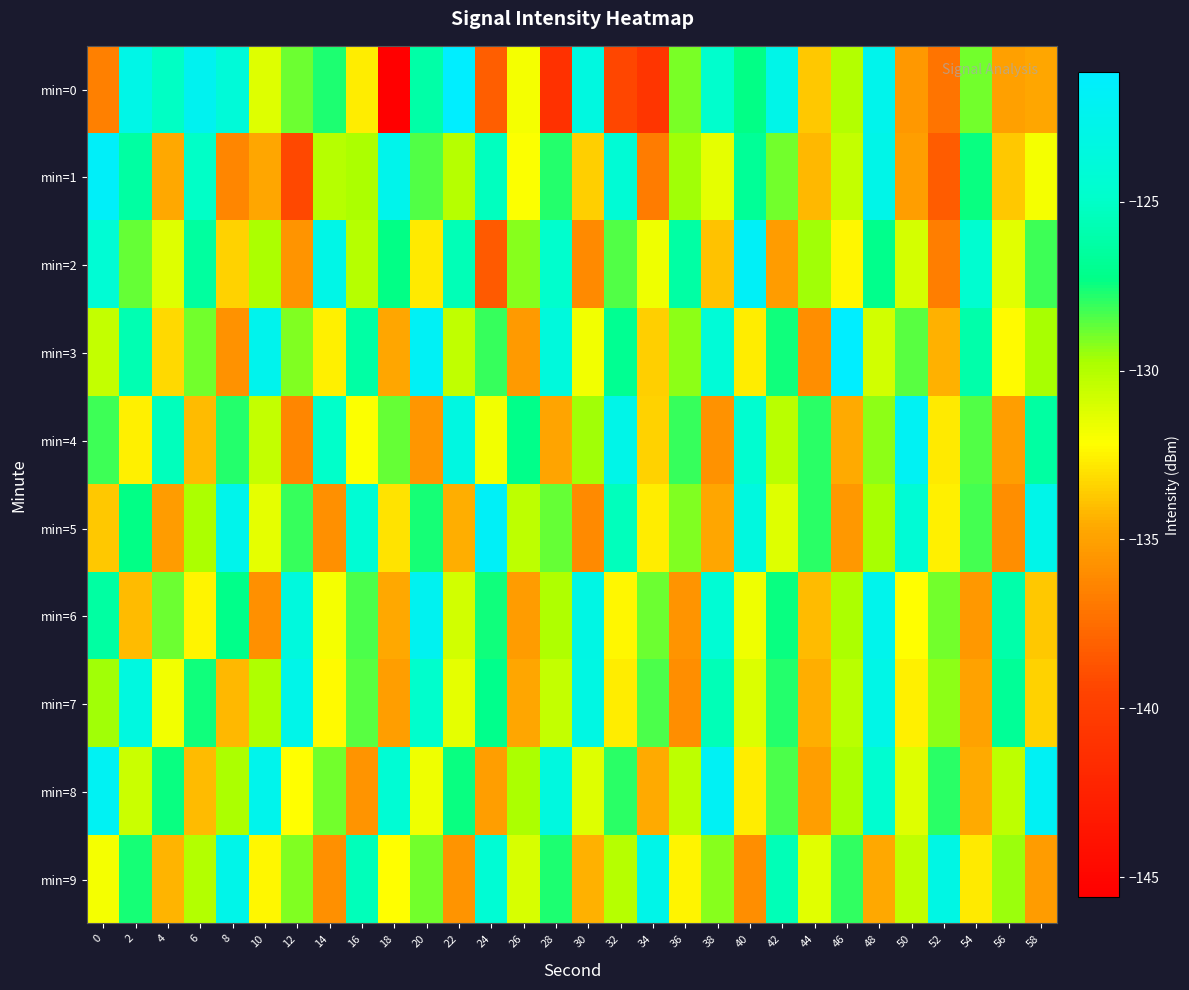

What is the total value across all series at 42?

-1285.1